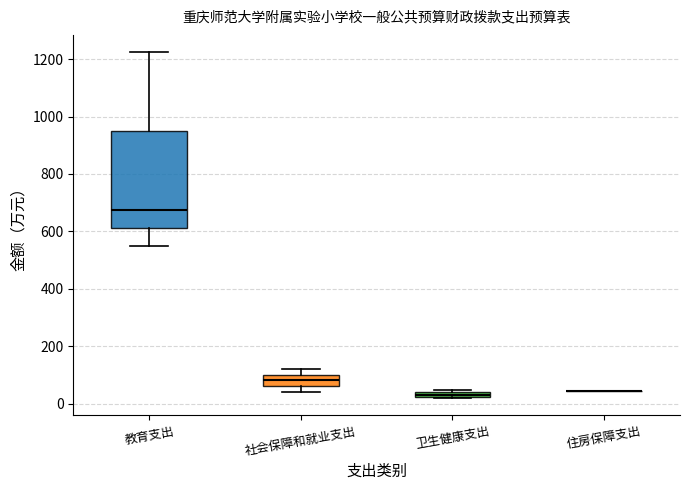

Where is the upper edge of the box for 卫生健康支出 on the y-axis? The values are not printed on the chart, so give them approximately, as read against the axis.

40